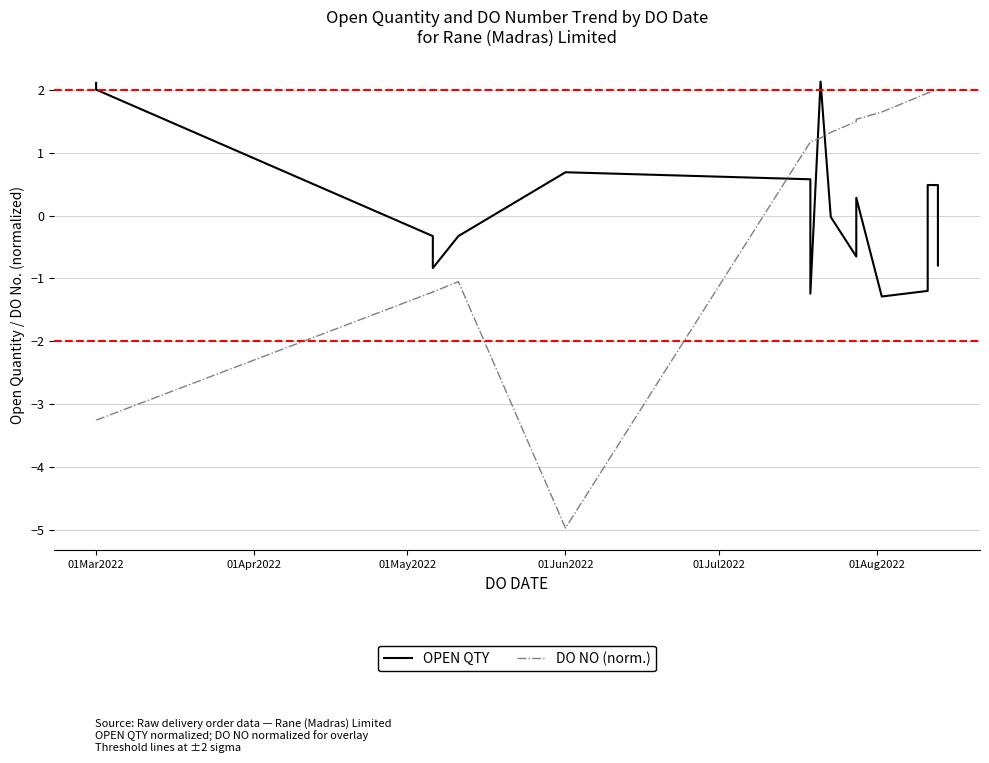

How many interior local peaks does the OPEN QTY series have?

3